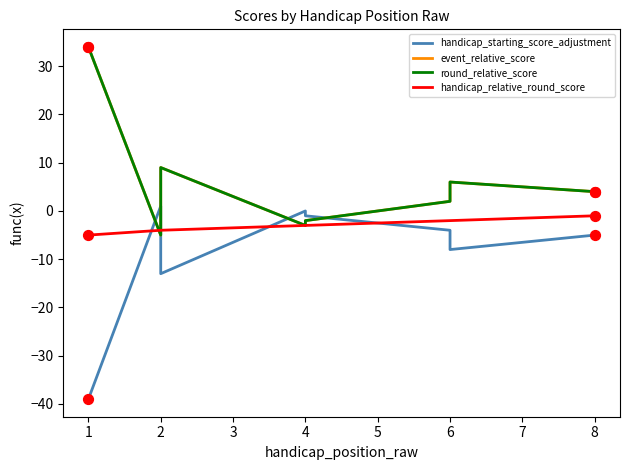

Which series has the largest total across all categories?

event_relative_score